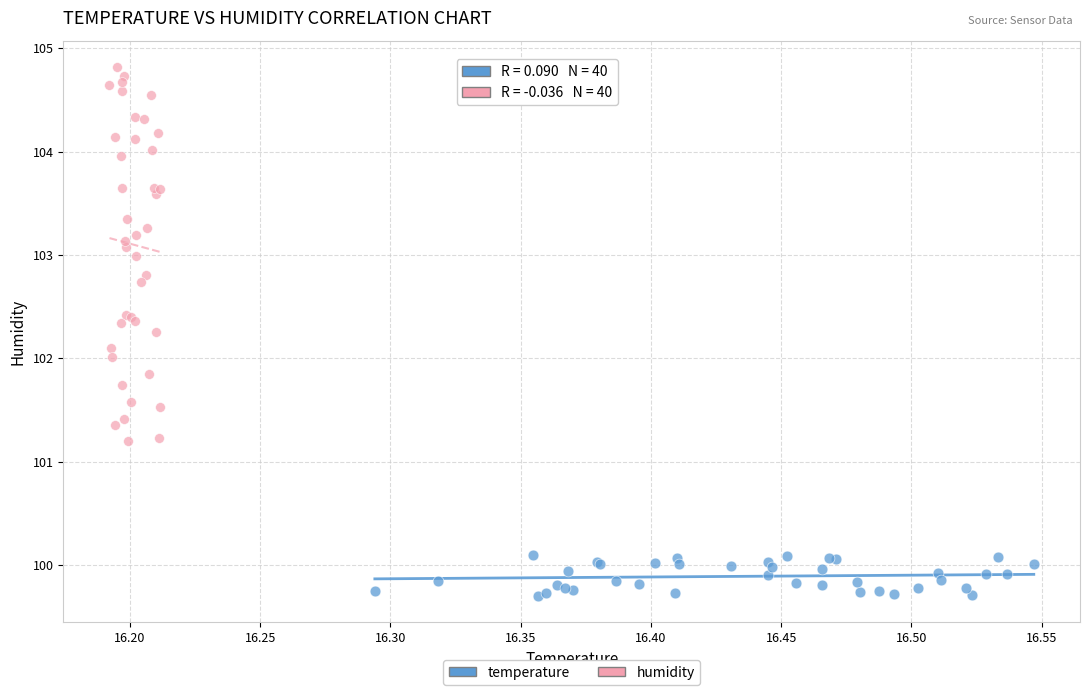

Which series reaches the minimum Y coordinate?

temperature